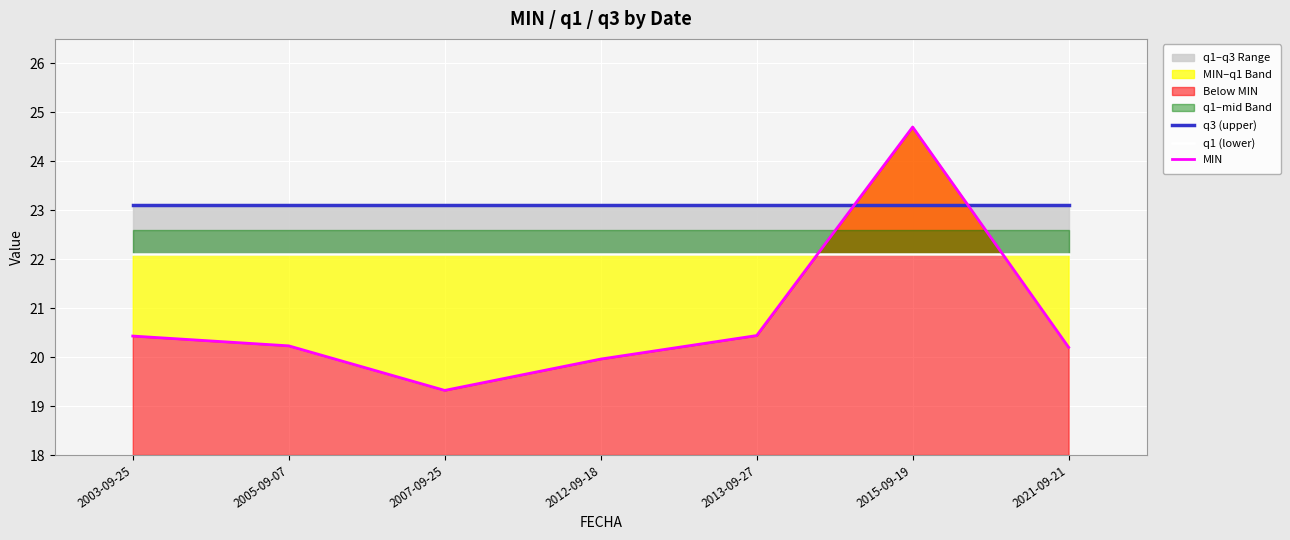

Reading left to right, what are all the values shown in this chart?

q3 (upper): 23.1	23.1	23.1	23.1	23.1	23.1	23.1
q1 (lower): 22.1	22.1	22.1	22.1	22.1	22.1	22.1
MIN: 20.4	20.2	19.3	20.0	20.4	24.7	20.2